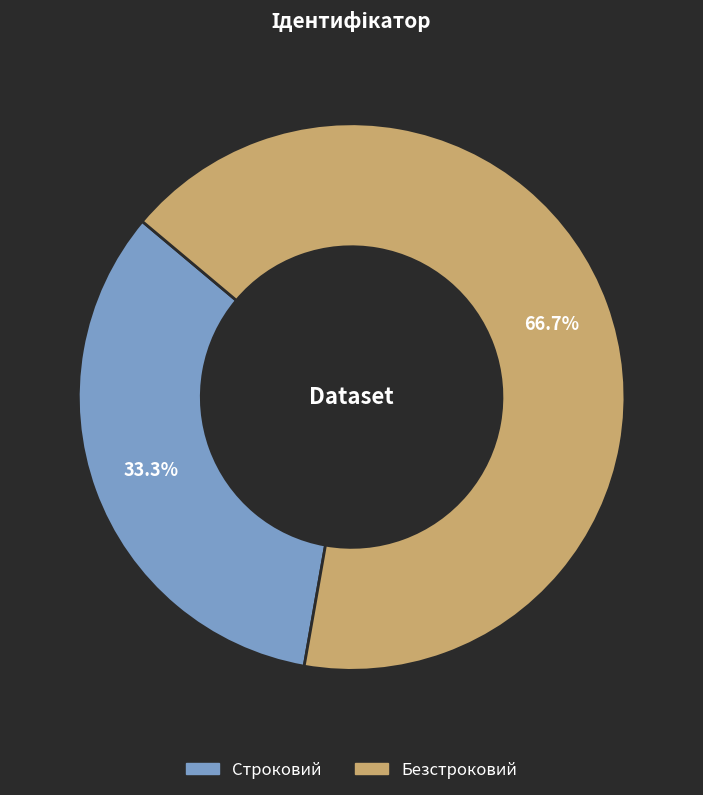

Combined, what portion of the pie is Безстроковий and Строковий?

100.0%